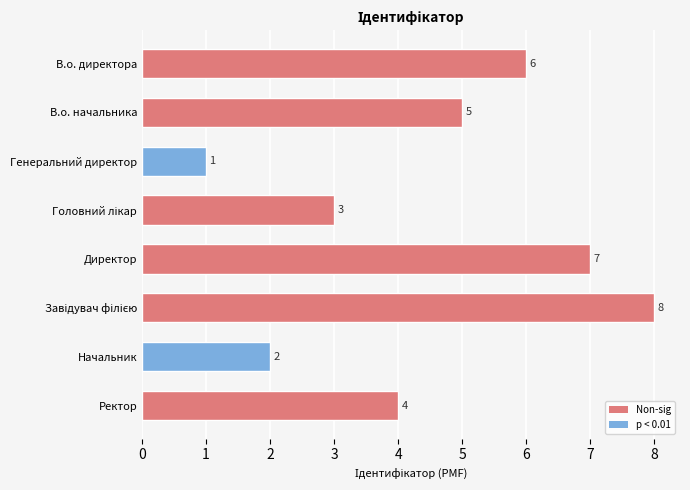

How many bars are there in total?

8